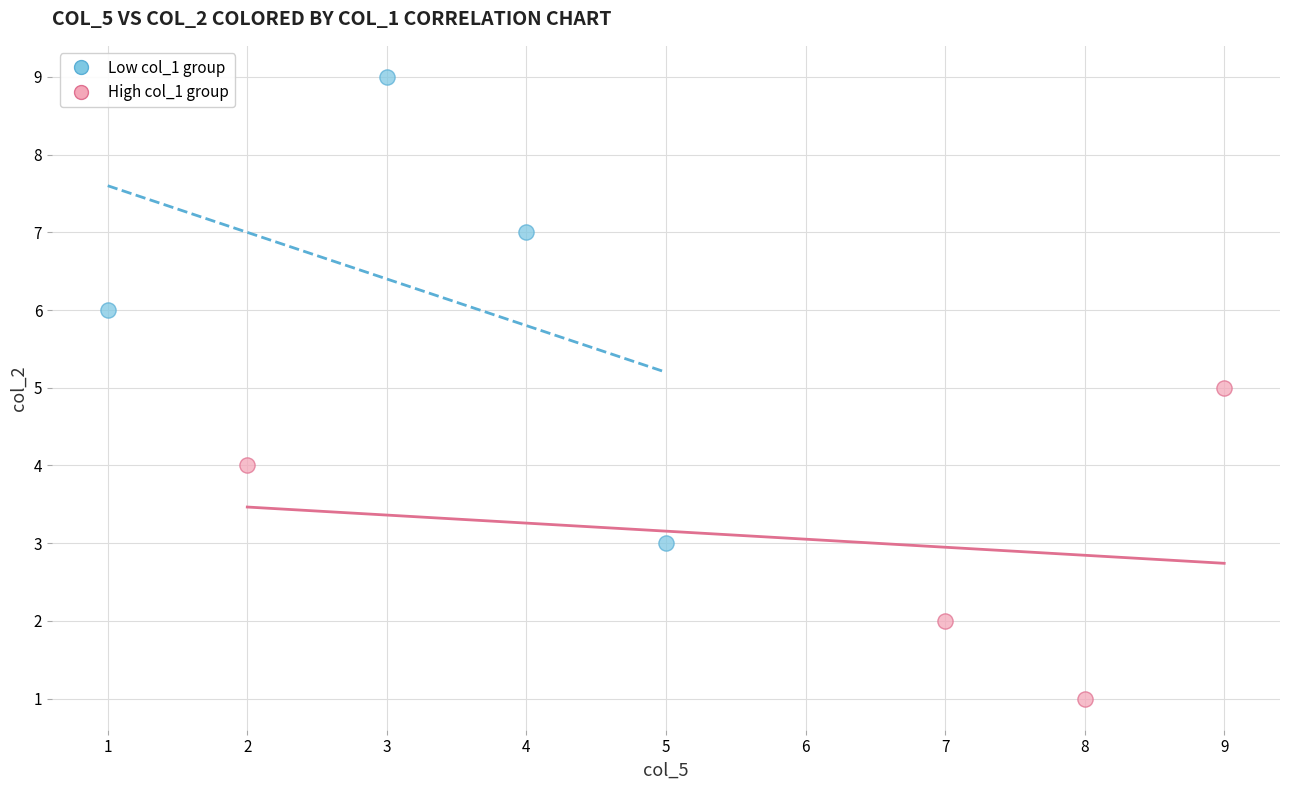

Which series reaches the maximum Y coordinate?

Low col_1 group